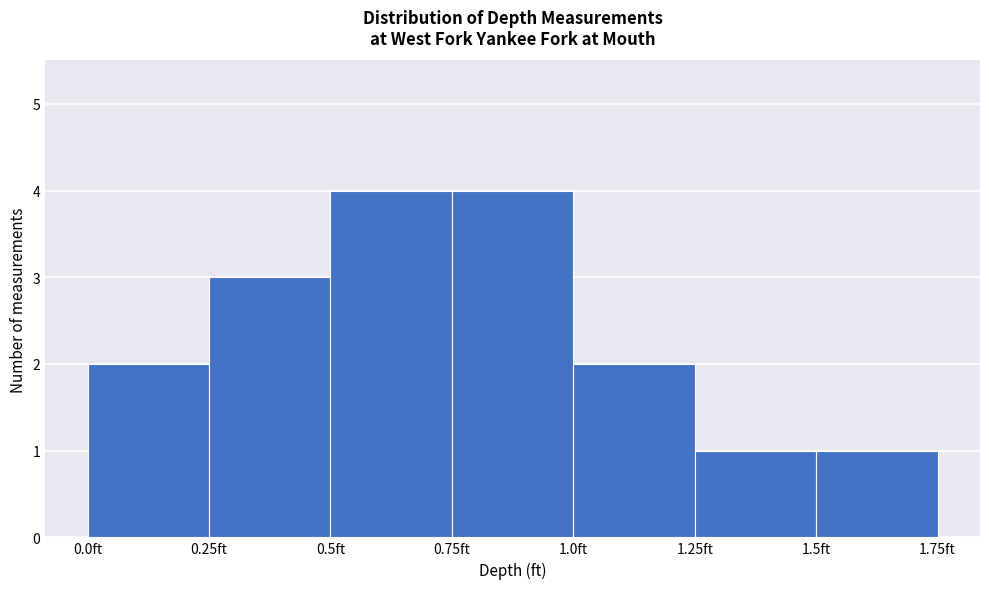

Reading left to right, transcribe this chart: for each bar, give the range it covers on the x-axis and its height. The values are not printed on the chart, so give them approximately, as read against the axis.

0.00 to 0.25: 2
0.25 to 0.50: 3
0.50 to 0.75: 4
0.75 to 1.00: 4
1.00 to 1.25: 2
1.25 to 1.50: 1
1.50 to 1.75: 1